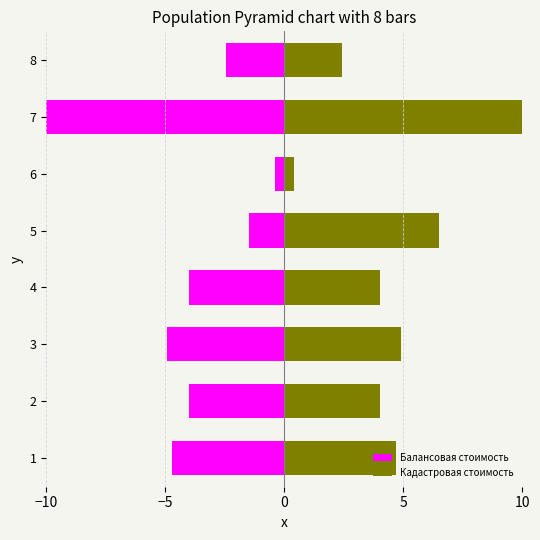

Which series has the largest range (max minus min)?

Балансовая стоимость